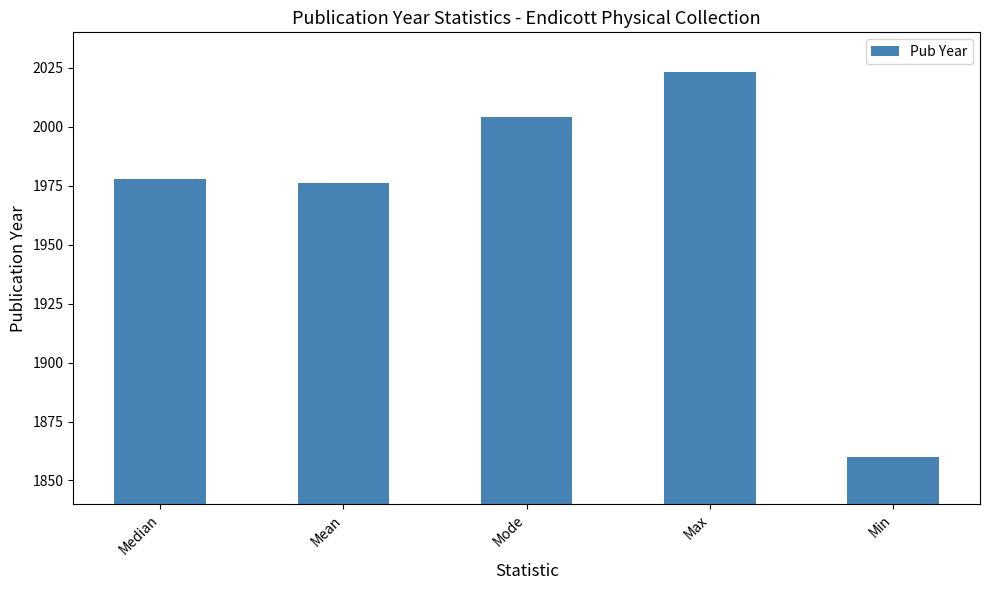

Which label corresponds to the largest value in the chart?

Max